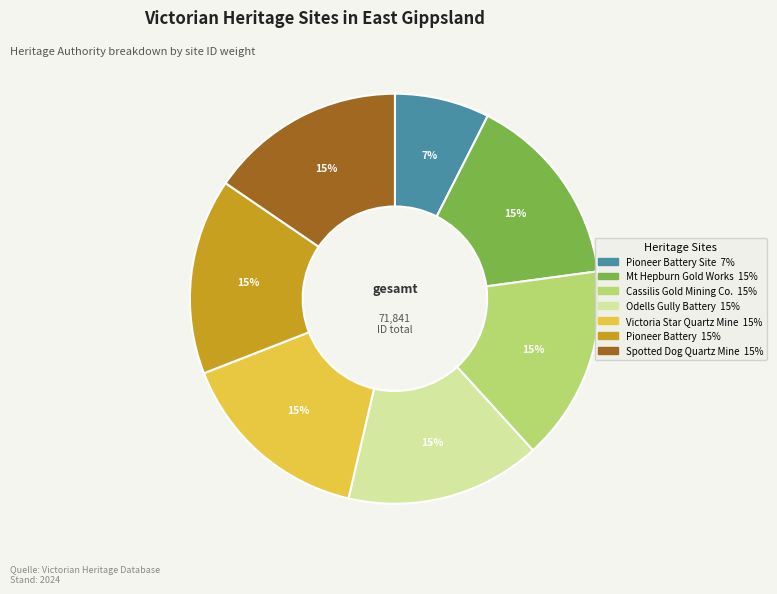

To the nearest percent, what is the difference between the largest and smallest slice percentages?

8%